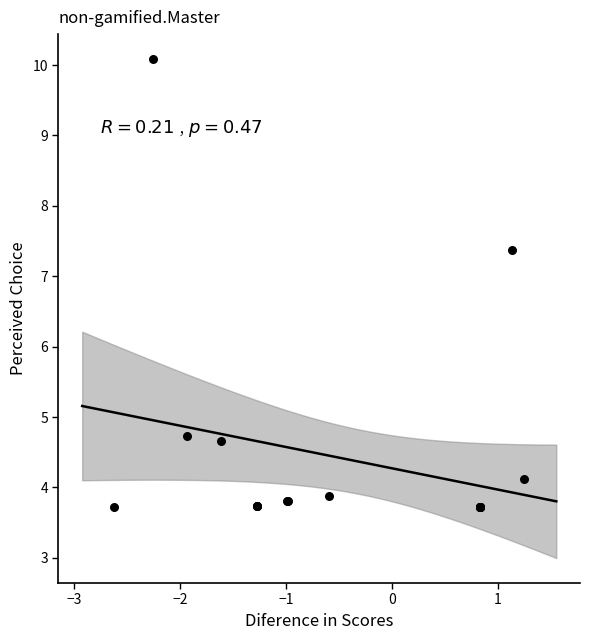

What Y value in the scatter plot is closest to 6?

4.7